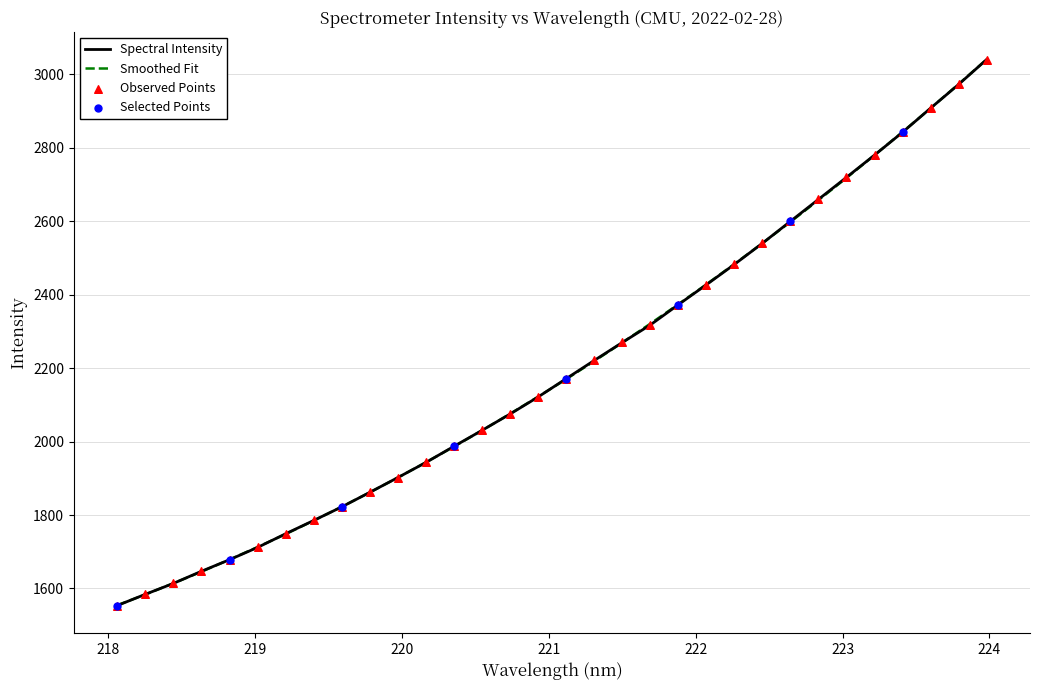

What is the smallest value displayed?

1553.5